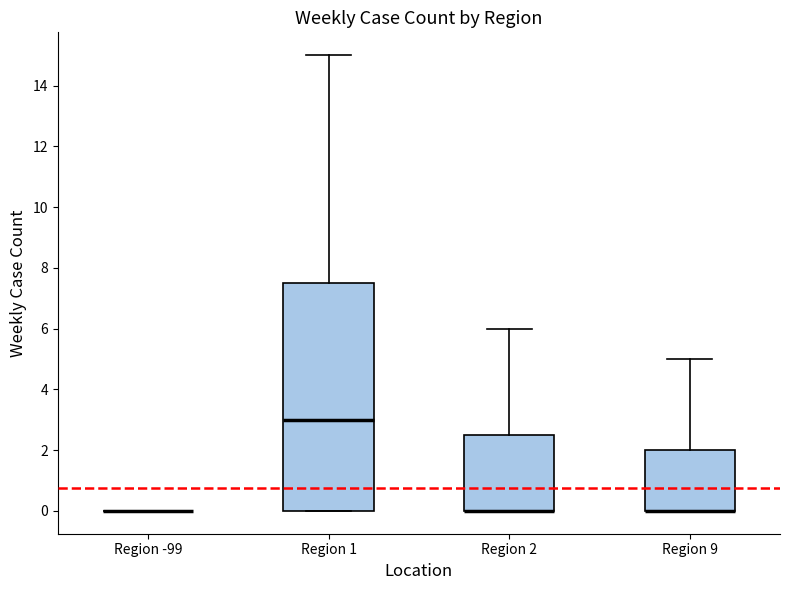

Reading left to right, read every box against the y-axis: the position of its median line, the range the box covers, and the ends of its whiskers. The values are not printed on the chart, so give them approximately, as read against the axis.

Region -99: box collapsed to a line at 0.0, whiskers 0.0 to 0.0
Region 1: median 3.0, box 0.0 to 7.6, whiskers 0.0 to 15.0
Region 2: median 0.0 (drawn on the box's lower edge), box 0.0 to 2.6, whiskers 0.0 to 6.0
Region 9: median 0.0 (drawn on the box's lower edge), box 0.0 to 2.0, whiskers 0.0 to 5.0